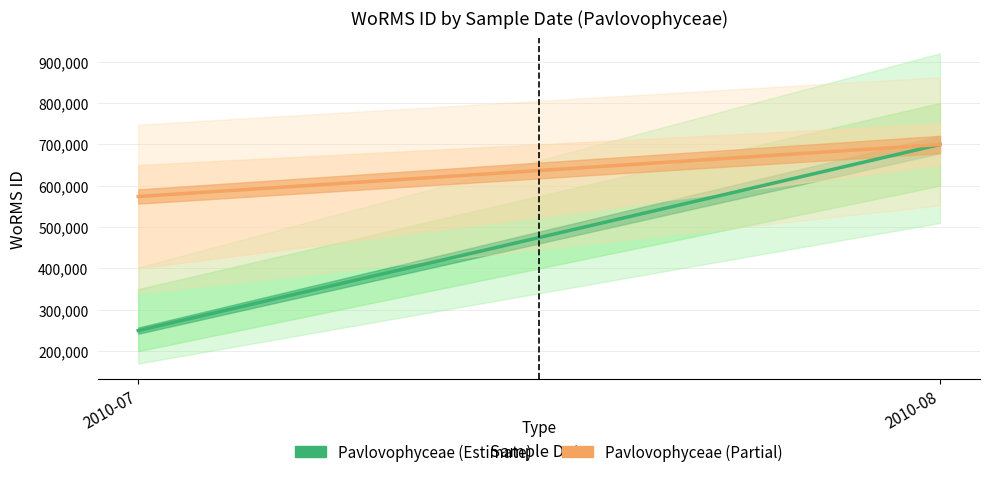

How many distinct data groups are displayed?

2